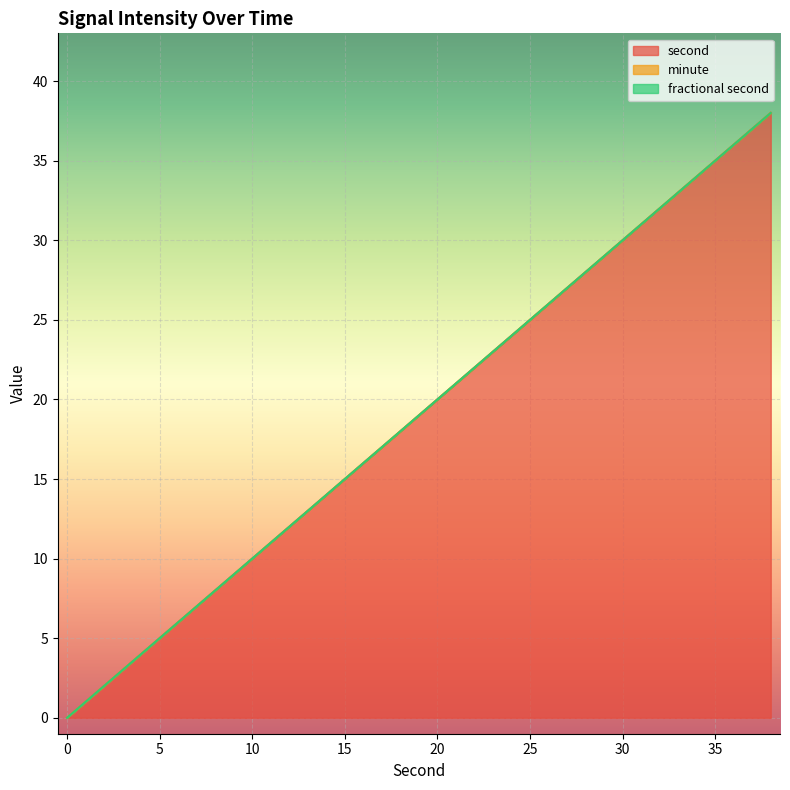

Is it true that minute equals 0 at 8?

True